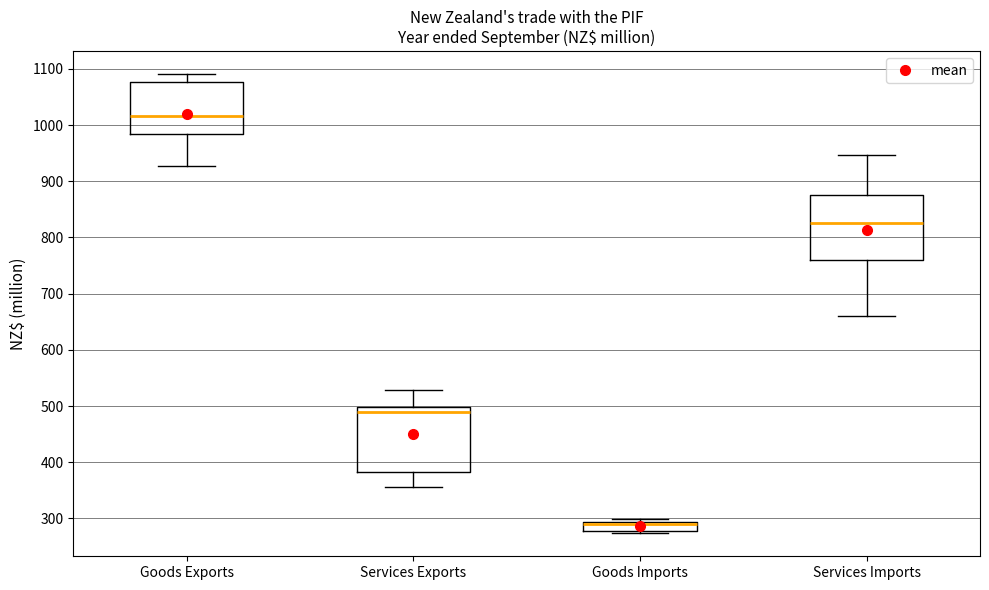

Where is the upper edge of the box for Goods Imports on the y-axis? The values are not printed on the chart, so give them approximately, as read against the axis.

290